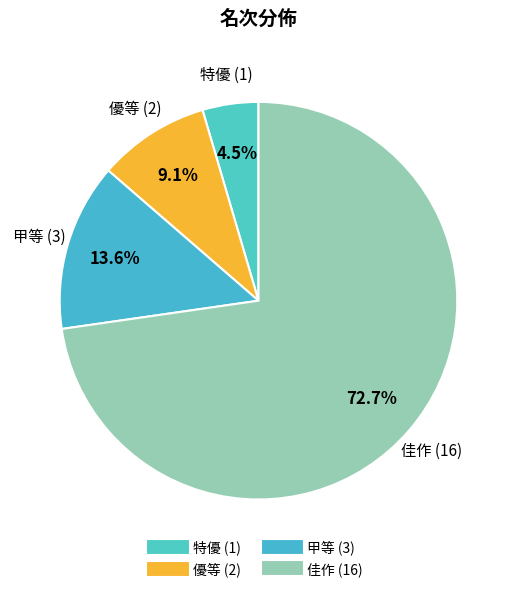

What is the largest slice in the pie chart?

佳作